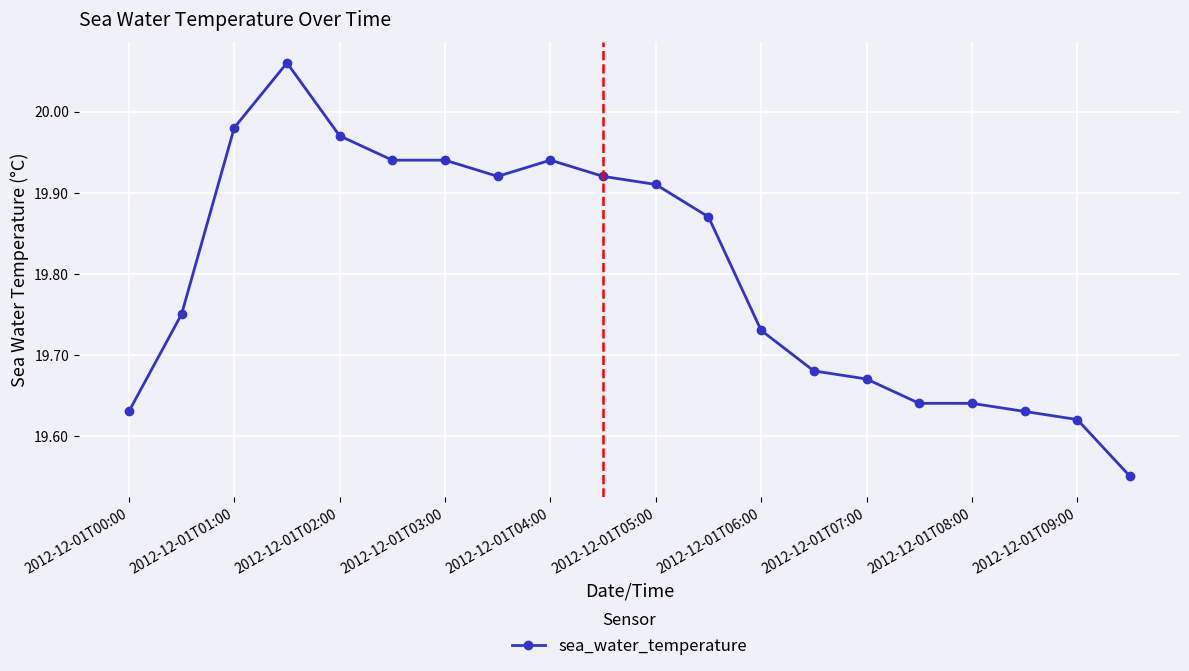

True or false: the data has more than 0 interior local peaks.

True